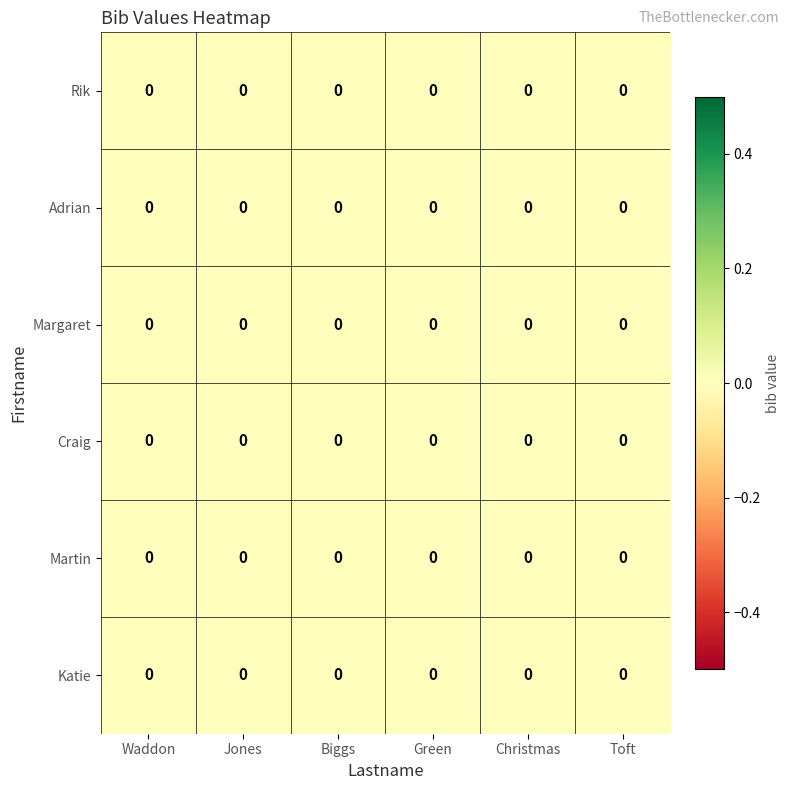

At which category is the sum across all series the highest?

Jones